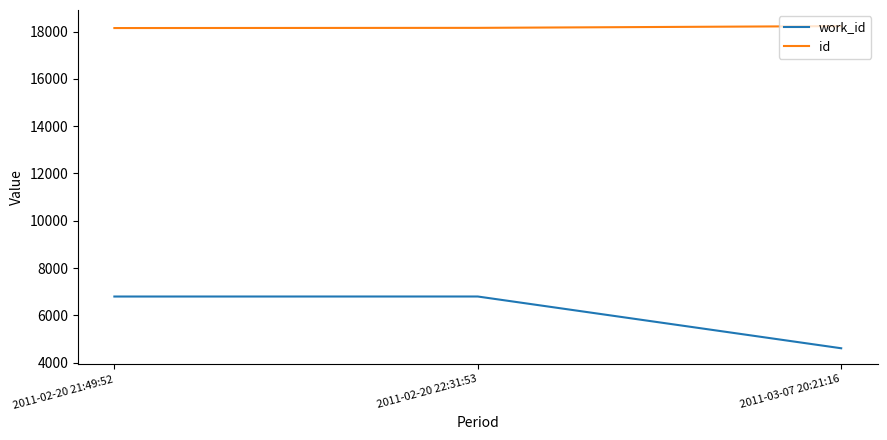

Which series changed the most between 2011-02-20 21:49:52 and 2011-03-07 20:21:16?

work_id